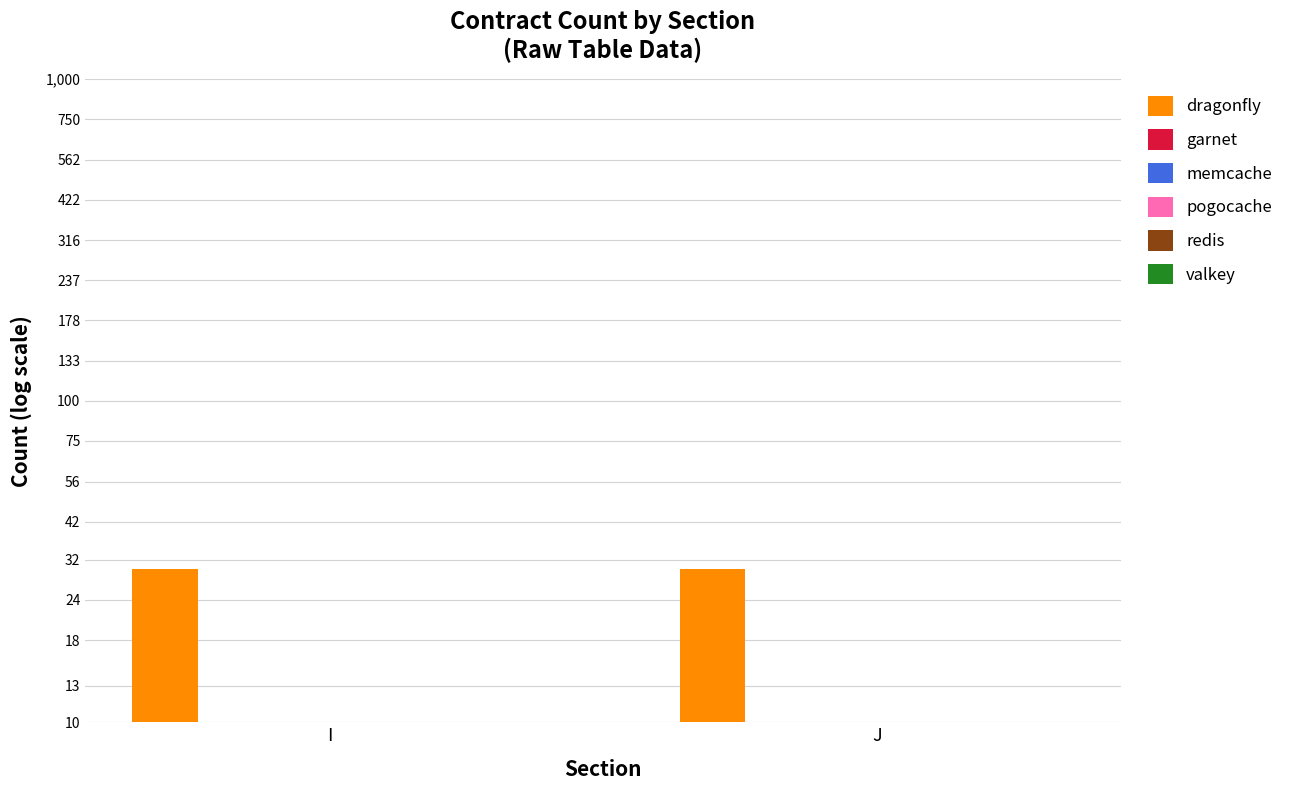

Rank the categories by pogocache value from highest to lowest.

I, J